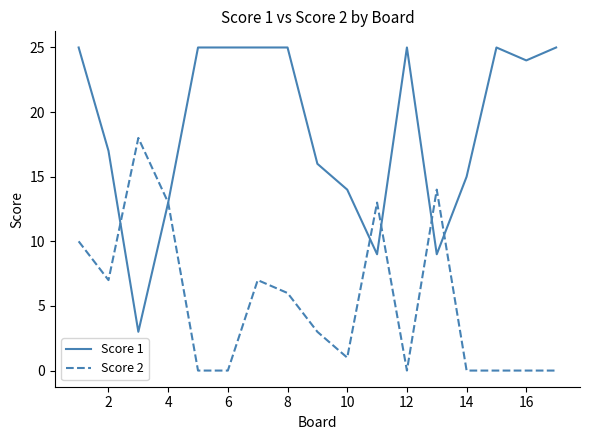

Rank the series by their maximum value, from highest to lowest.

Score 1, Score 2